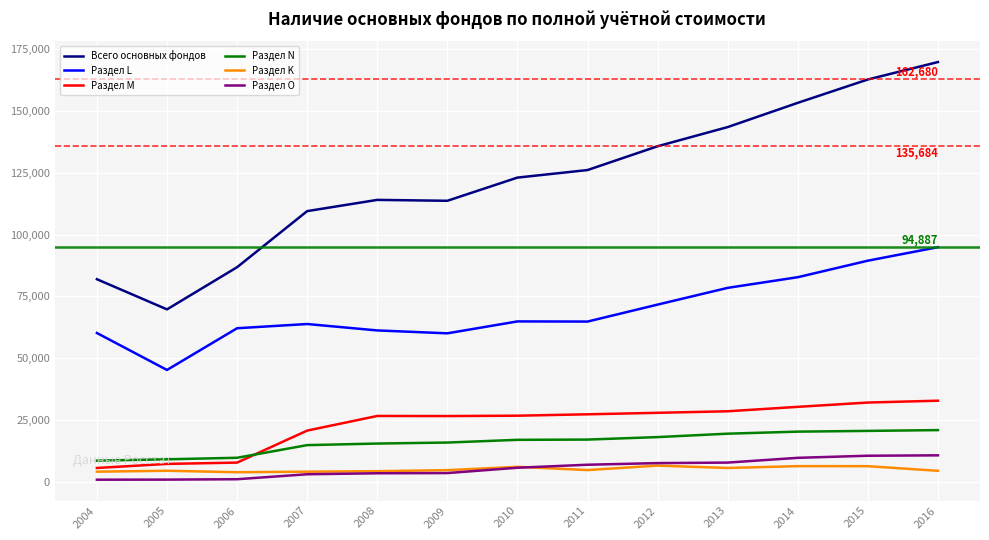

Is the value of Раздел N at 2012 greater than the value of Всего основных фондов at 2004?

No